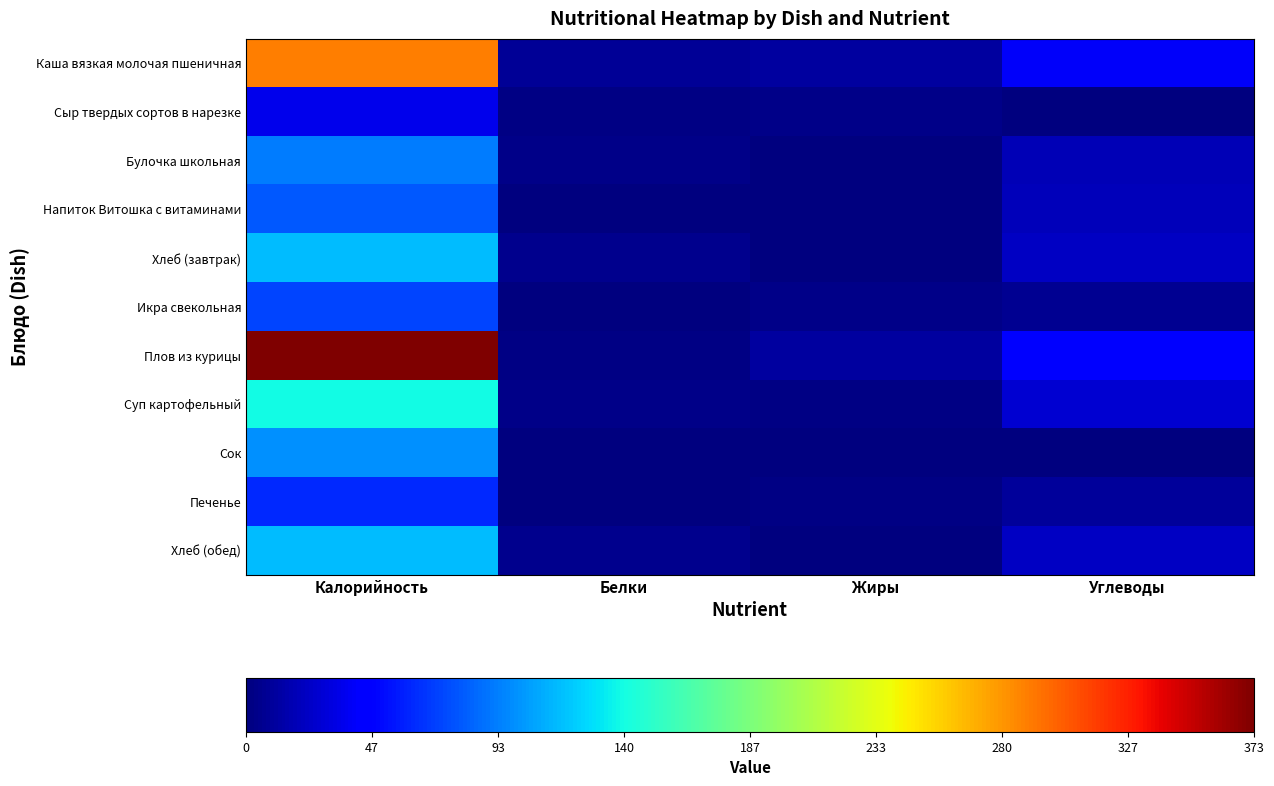

At how many categories does at least one series exceed 57?

1